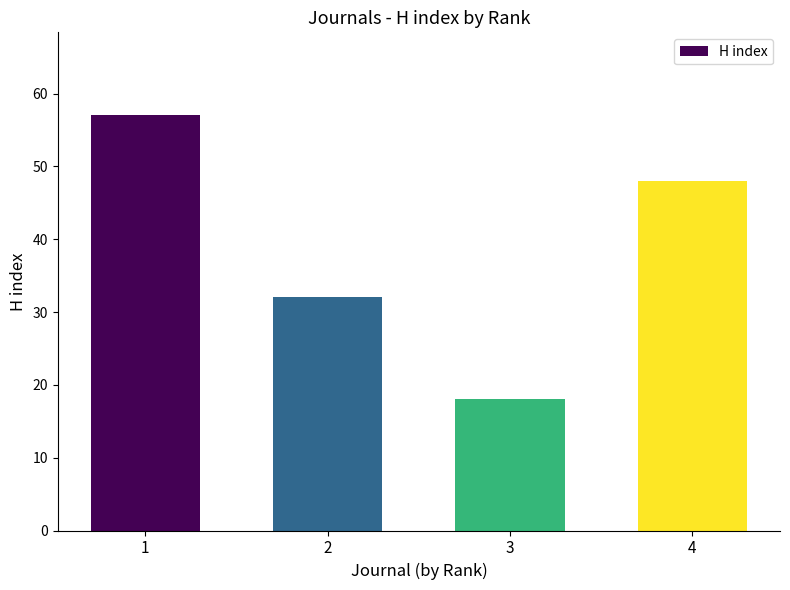

Count the number of data series in this chart.

1